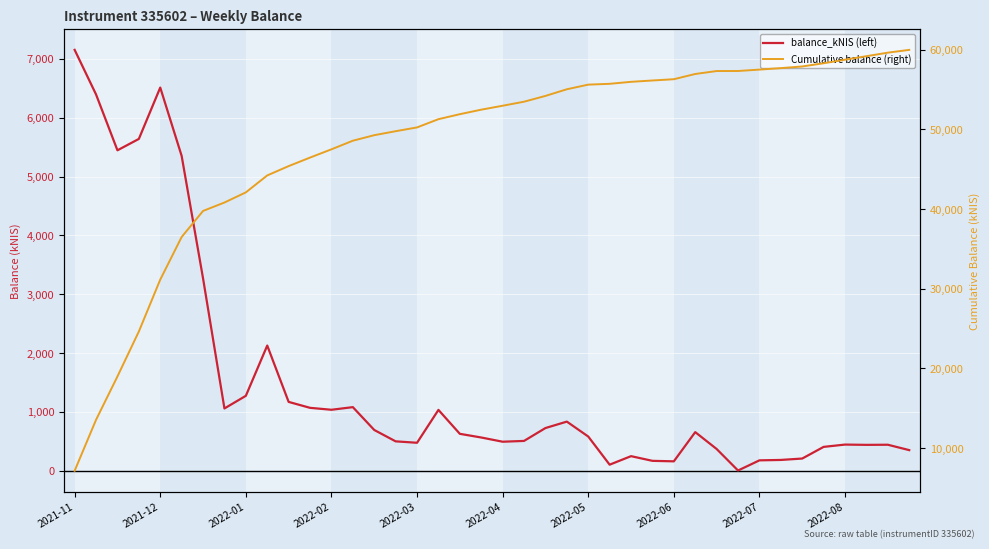

The value of balance_kNIS (left) at 2022-06 is 33.8. True or false?

False